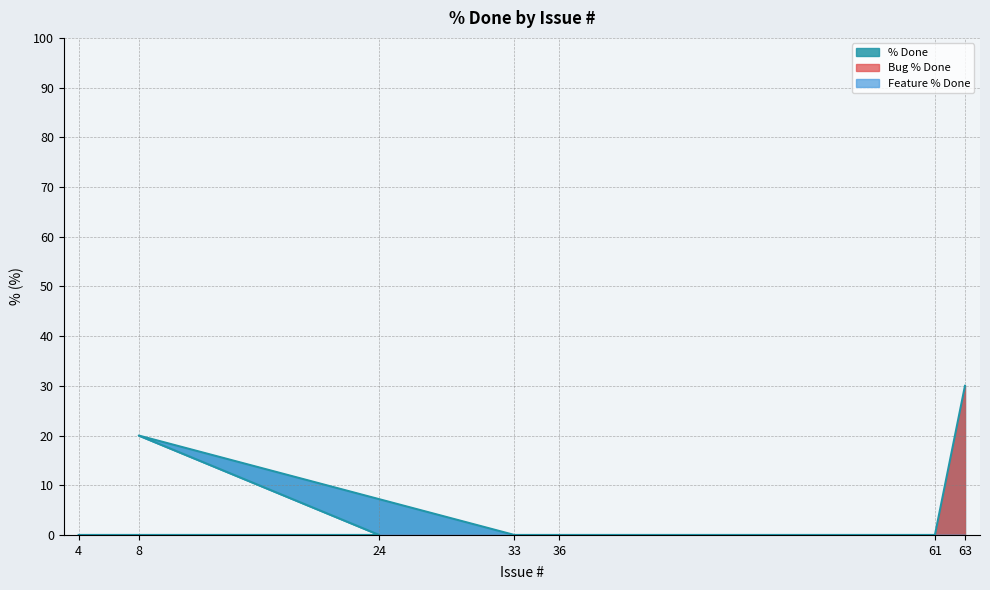

Rank the categories by value from highest to lowest.

63, 8, 61, 36, 33, 24, 4